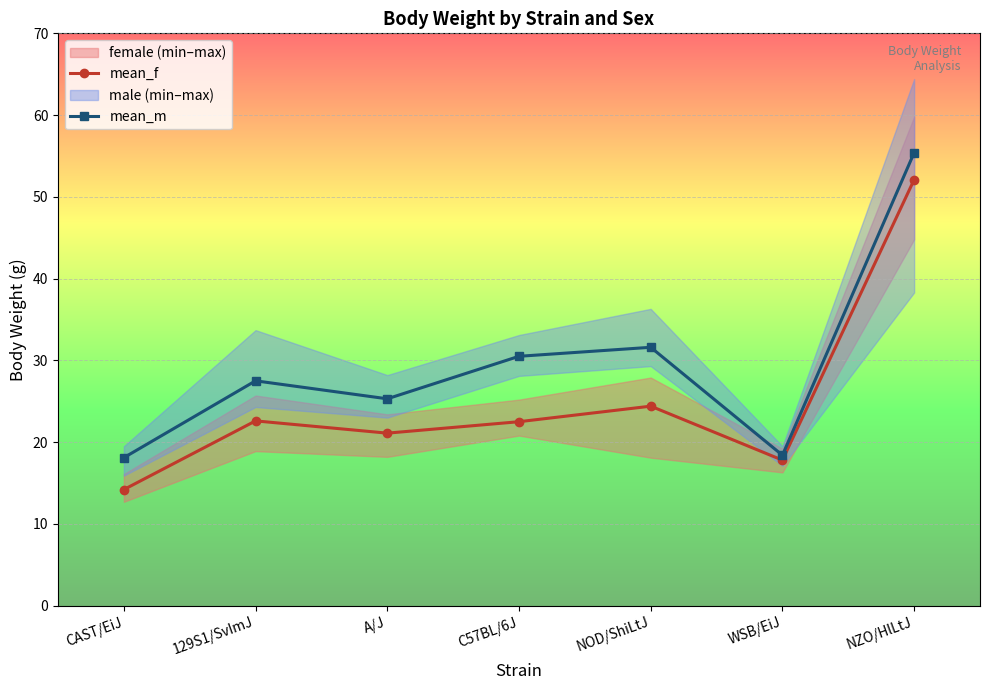

List the series in order of their peak value, highest first.

mean_m, mean_f